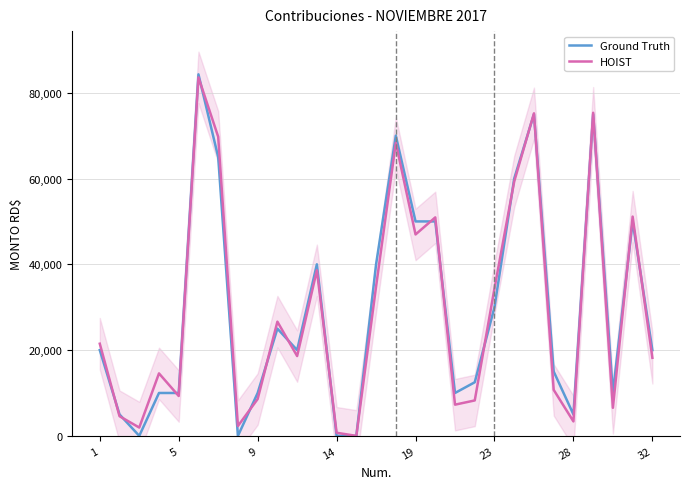

Reading left to right, what are all the values shown in this chart?

Ground Truth: 20000.0	5000.0	0.0	10000.0	10000.0	84296.0	65000.0	0.0	10000.0	25000.0	20000.0	40000.0	0.0	0.0	40000.0	70000.0	50000.0	50000.0	10000.0	12500.0	30000.0	60000.0	75000.0	15000.0	5000.0	75000.0	10000.0	50000.0	20000.0
HOIST: 21490.1	4585.2	1943.1	14569.1	9297.5	83593.6	69737.6	2302.3	8591.6	26627.7	18609.7	38602.8	725.9	0.0	34825.2	68313.1	46961.5	50942.7	7275.9	8263.1	34396.9	59322.7	75202.6	10725.8	3366.9	75332.8	6547.0	51127.1	18198.1